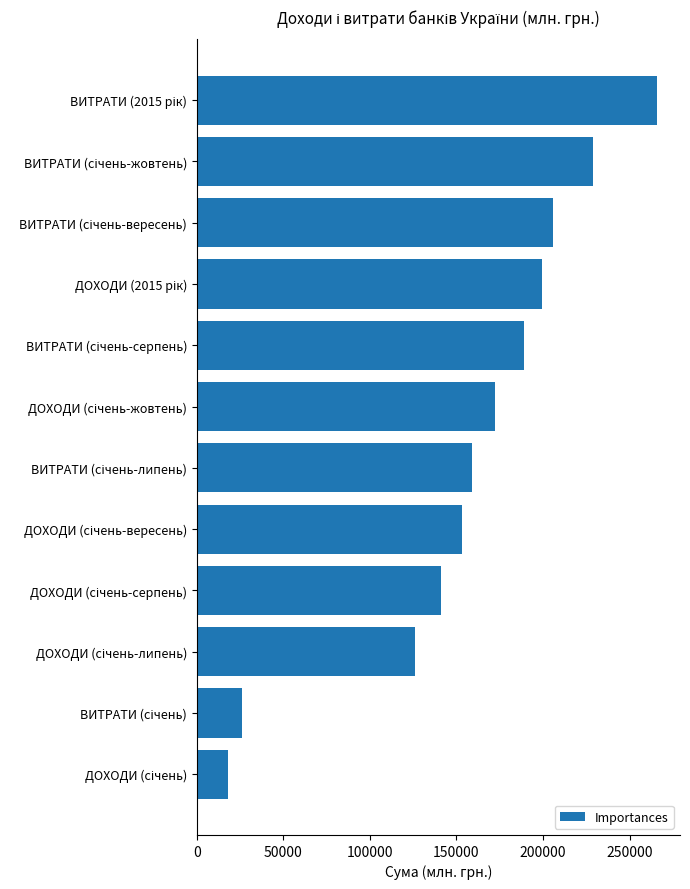

What is the difference between the second highest and second lowest values?

202150